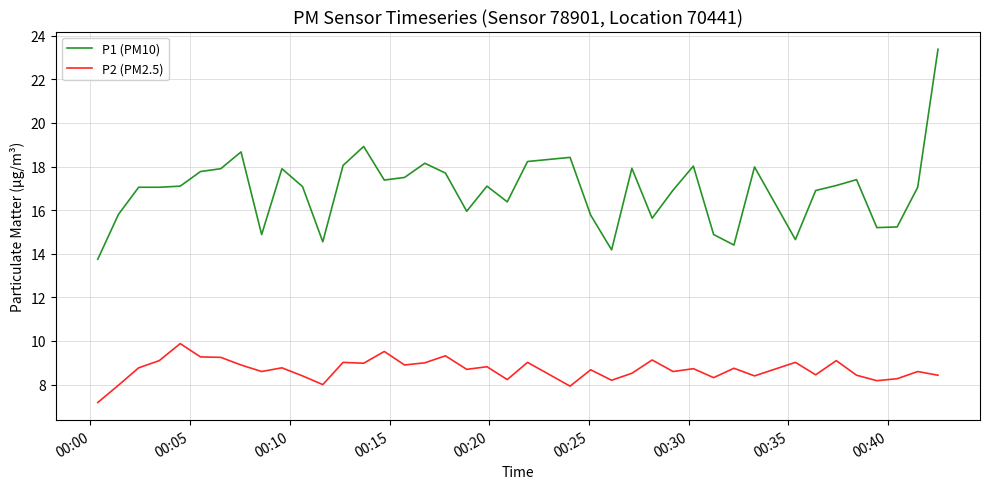

List the series in order of their peak value, lowest first.

P2 (PM2.5), P1 (PM10)